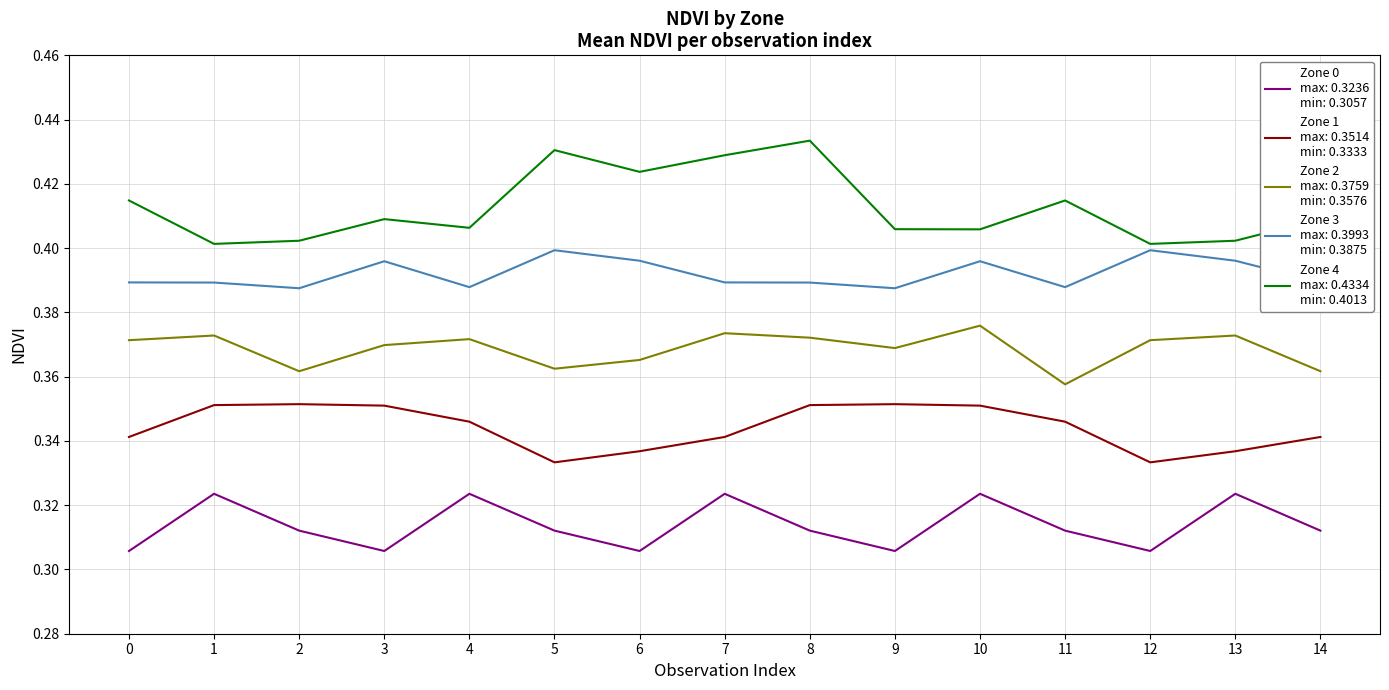

What is the total value across all series at 3?

1.8